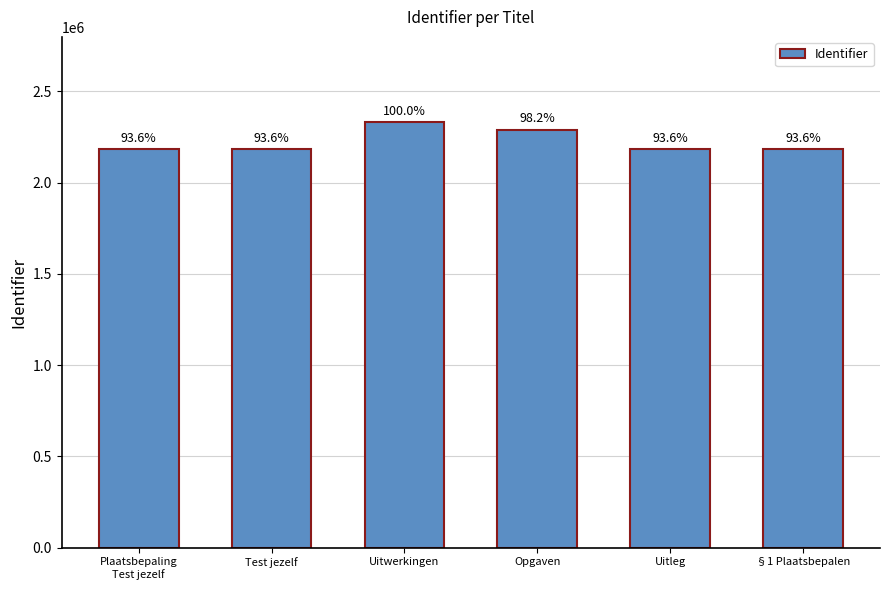

What is the sum of all values?

13355687